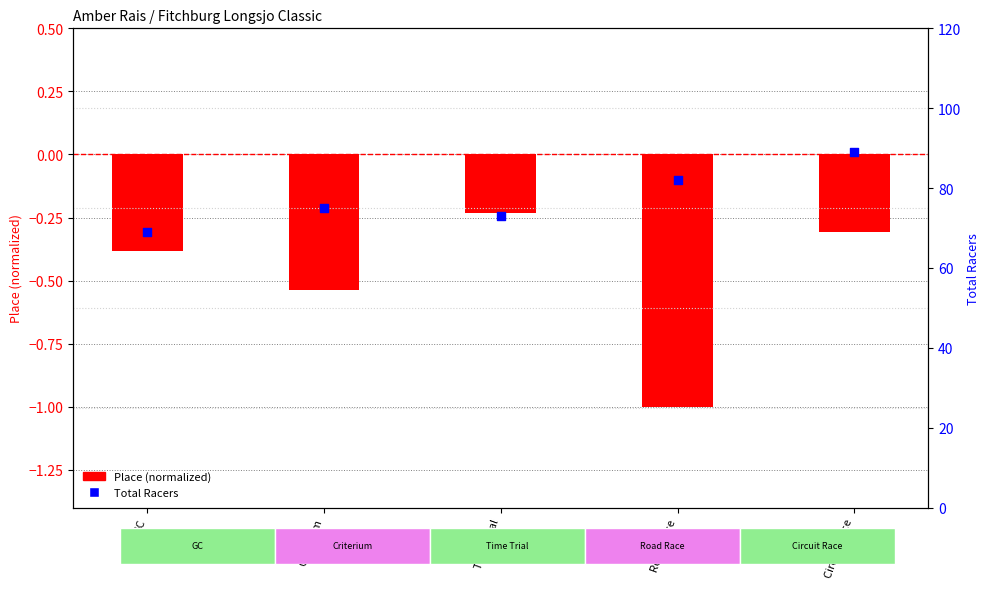

Which series reaches the minimum Y coordinate?

Place (normalized)